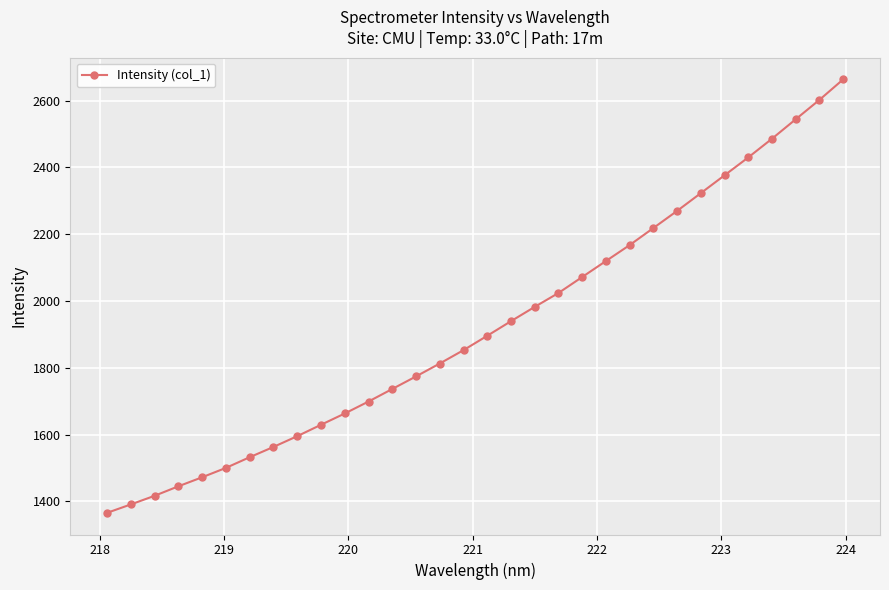

True or false: the data has more than 2 interior local peaks.

False